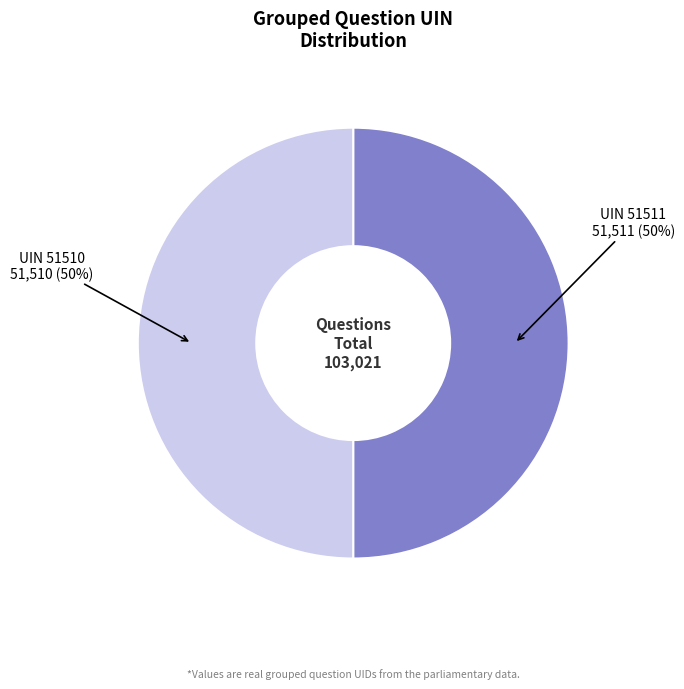

To the nearest percent, what is the average slice percentage?

50%